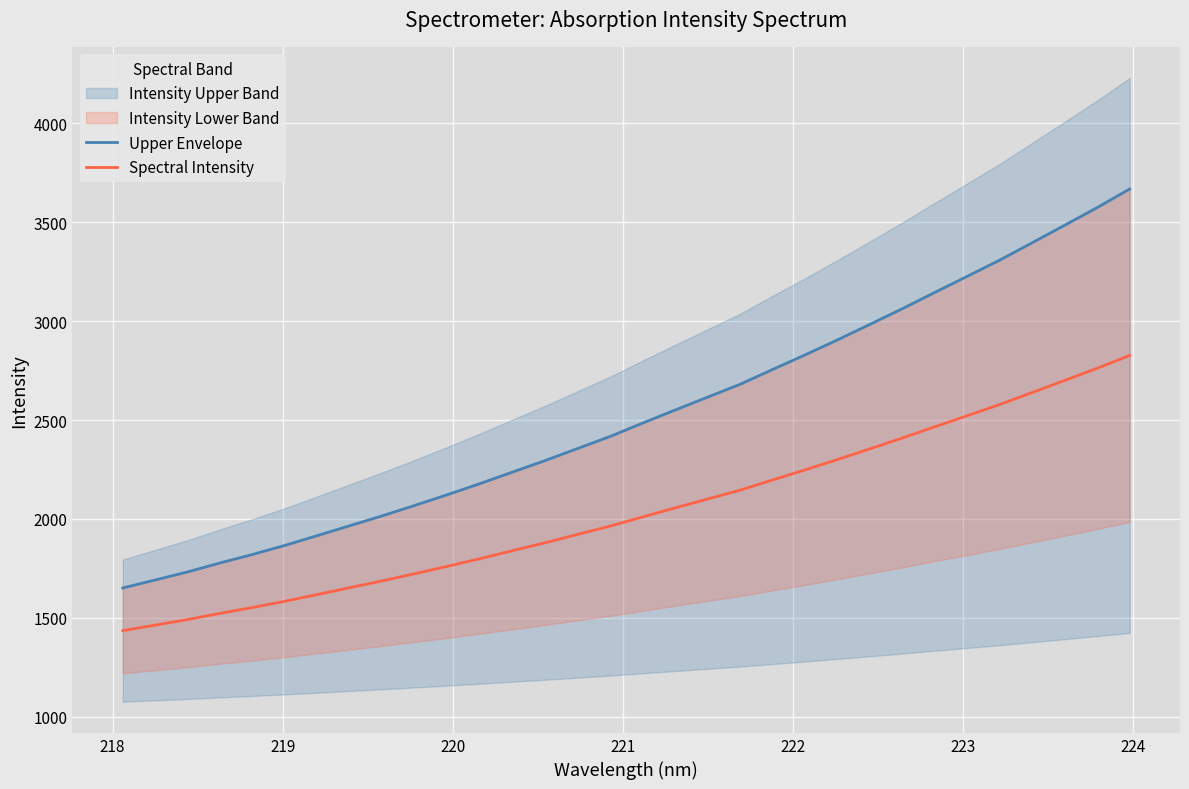

Reading left to right, extract all data points from this chart.

Upper Envelope: 1651.4	1692.0	1732.9	1778.3	1821.2	1867.3	1916.8	1966.9	2016.9	2069.5	2123.4	2179.3	2237.7	2295.5	2356.5	2417.3	2484.7	2550.6	2615.7	2680.6	2755.4	2829.0	2905.1	2983.4	3062.7	3145.0	3226.2	3308.1	3395.9	3484.1	3573.3	3666.9
Spectral Intensity: 1436.0	1464.0	1492.2	1523.5	1553.1	1584.9	1619.1	1653.6	1688.1	1724.3	1761.5	1800.1	1840.3	1880.2	1922.2	1964.2	2010.7	2056.1	2101.0	2145.8	2197.4	2248.2	2300.6	2354.6	2409.3	2466.1	2522.0	2578.5	2639.1	2699.9	2761.4	2826.0